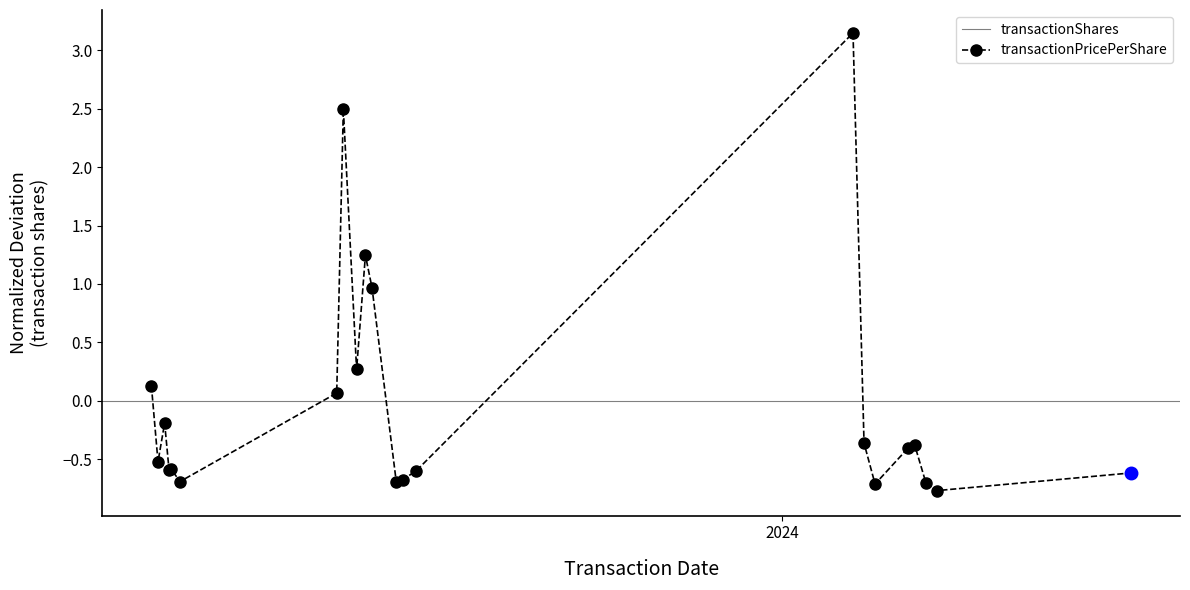

How many data points does each series have?

22